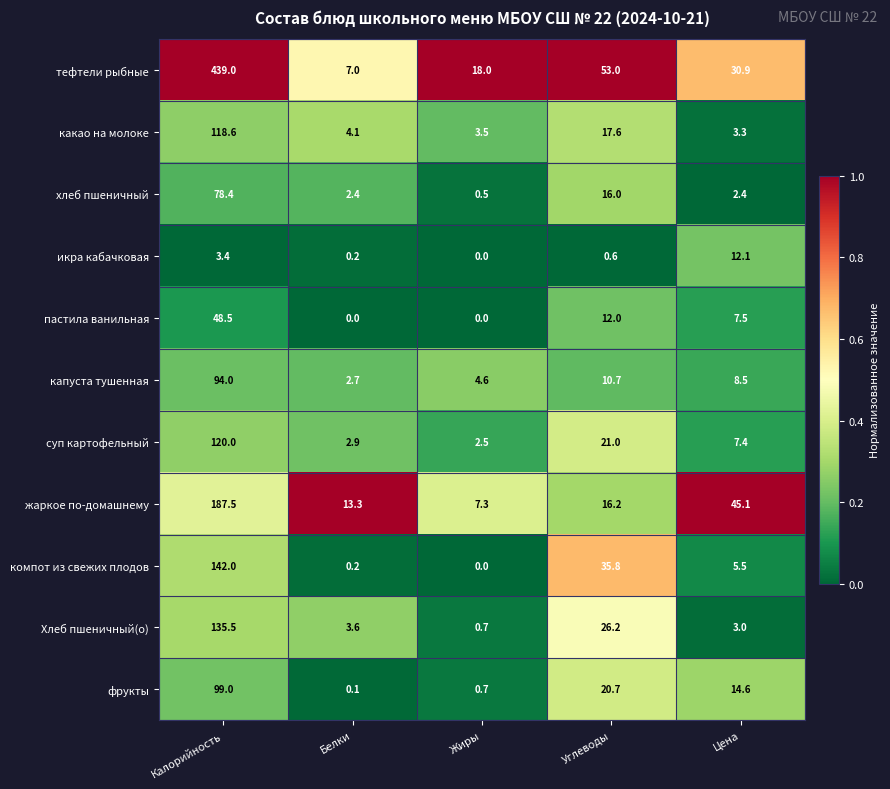

The пастила ванильная series shows -24.2 at Жиры. True or false?

False